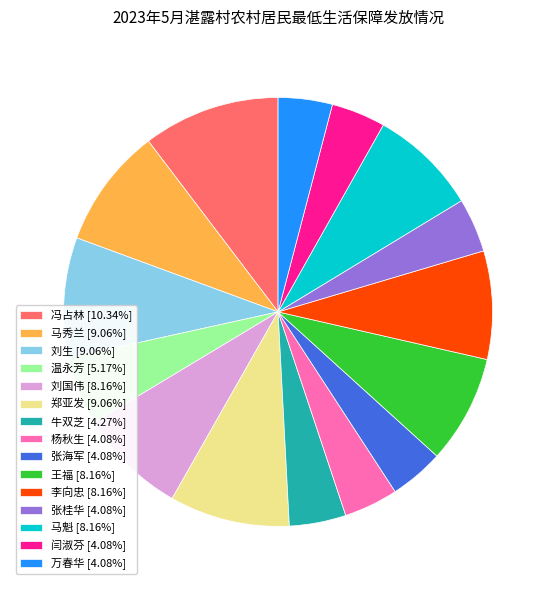

What is the ratio of the value at 郑亚发 to the value at 牛双芝?

2.1